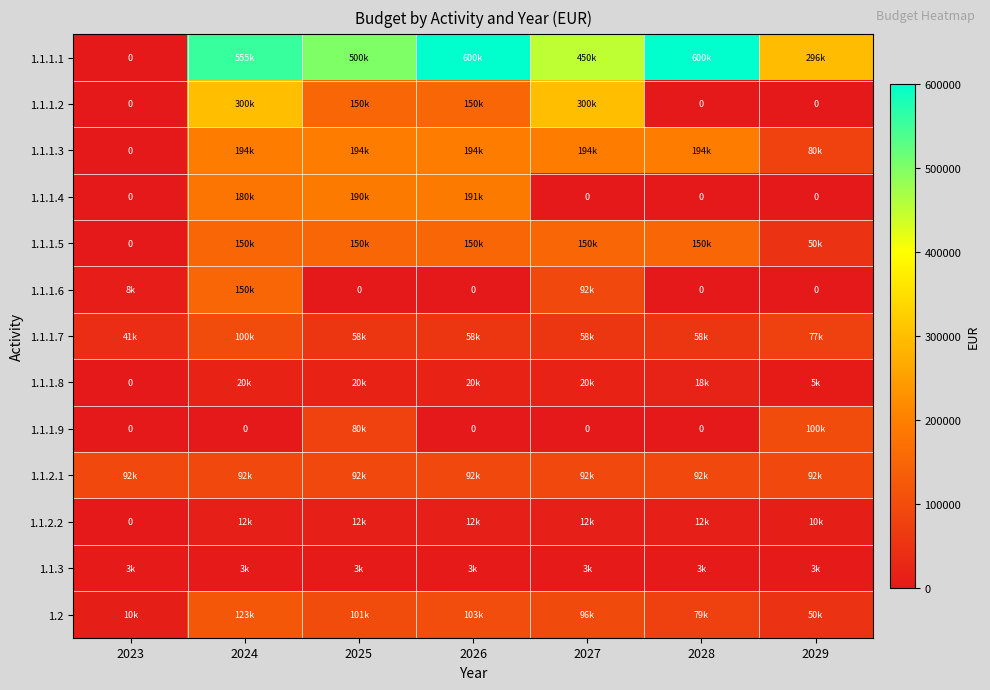

Rank the series by their maximum value, from highest to lowest.

1.1.1.1, 1.1.1.2, 1.1.1.3, 1.1.1.4, 1.1.1.5, 1.1.1.6, 1.2, 1.1.1.7, 1.1.1.9, 1.1.2.1, 1.1.1.8, 1.1.2.2, 1.1.3